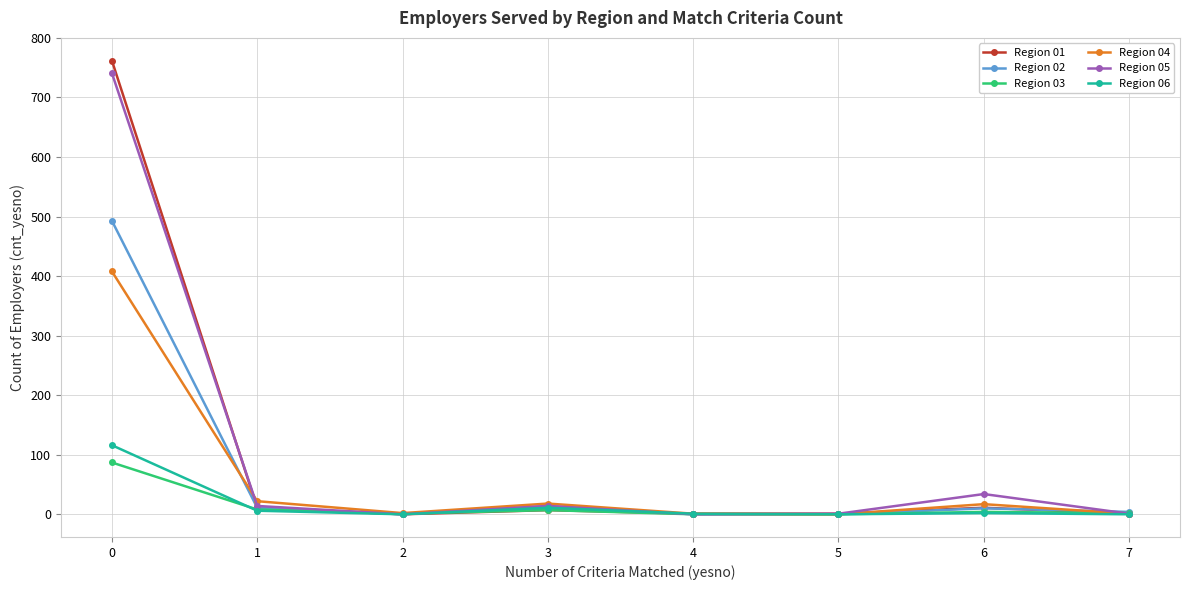

Where is the first local minimum for Region 05?

2